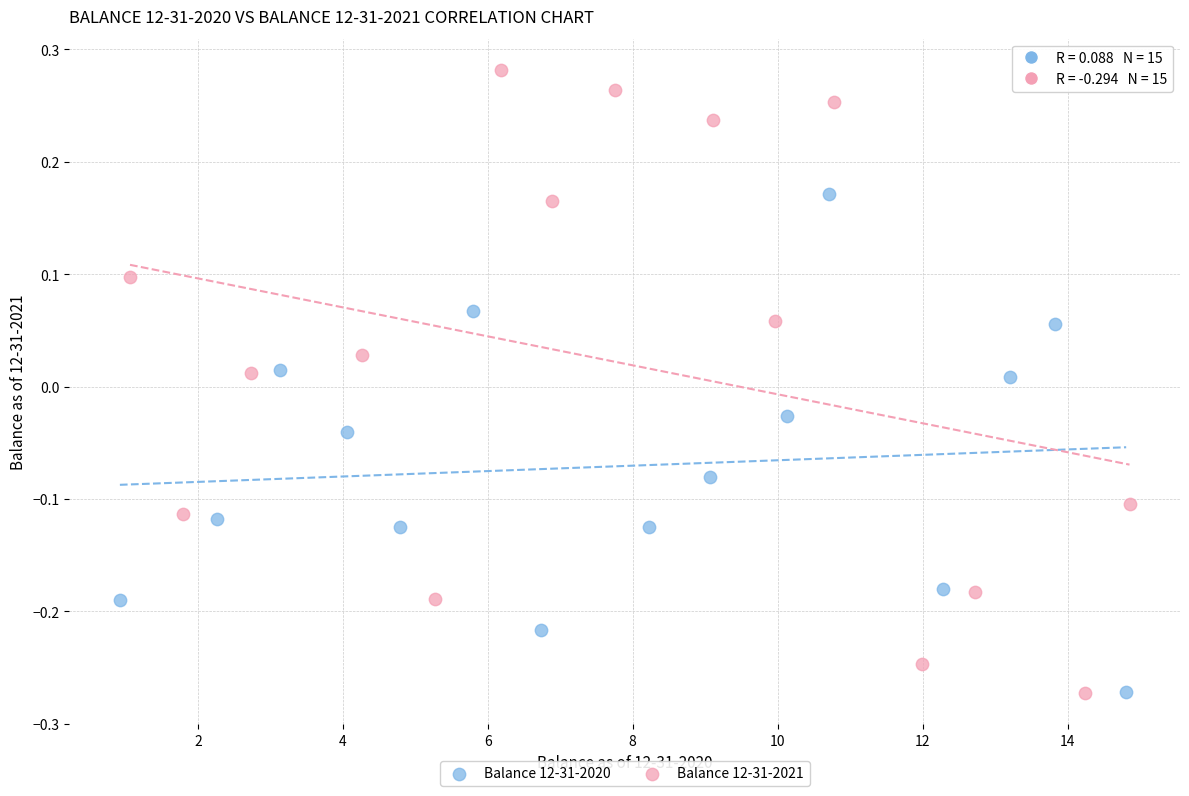

Which series reaches the maximum Y coordinate?

Balance 12-31-2021